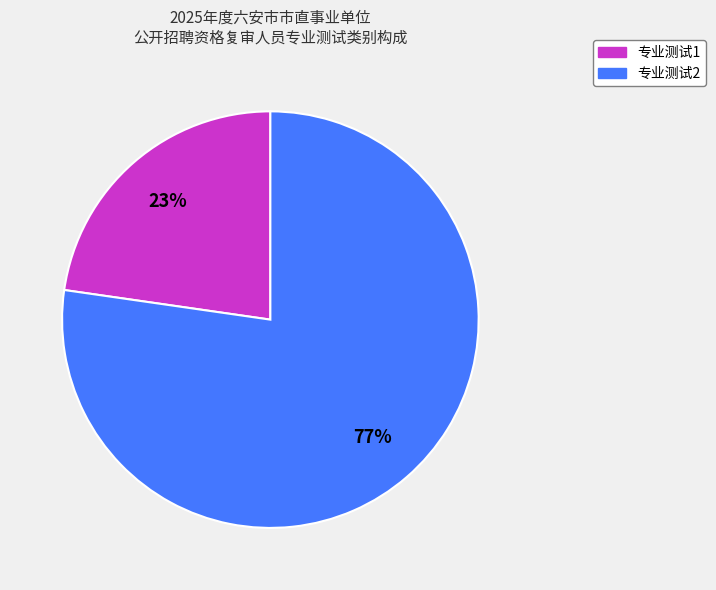

To the nearest percent, what is the average slice percentage?

50%